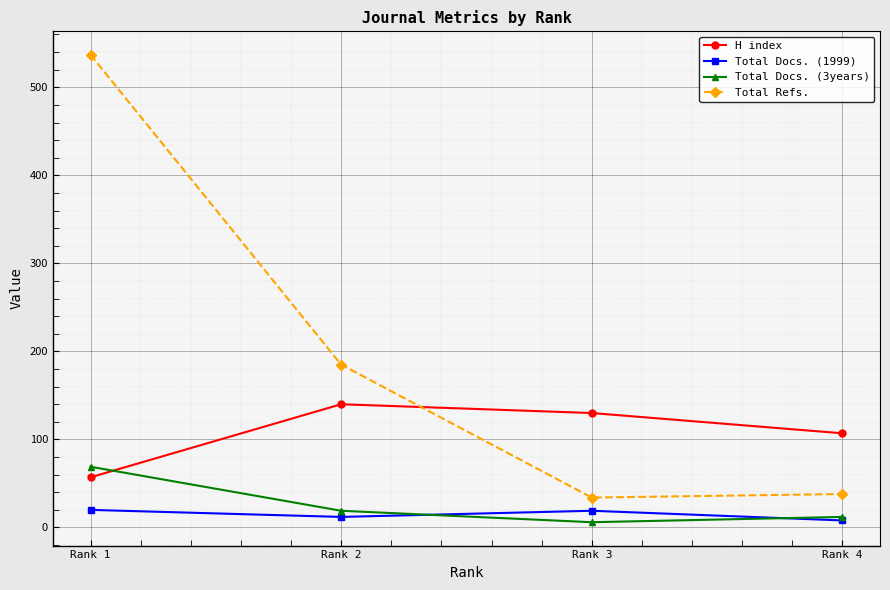

Which series changed the most between Rank 1 and Rank 2?

Total Refs.